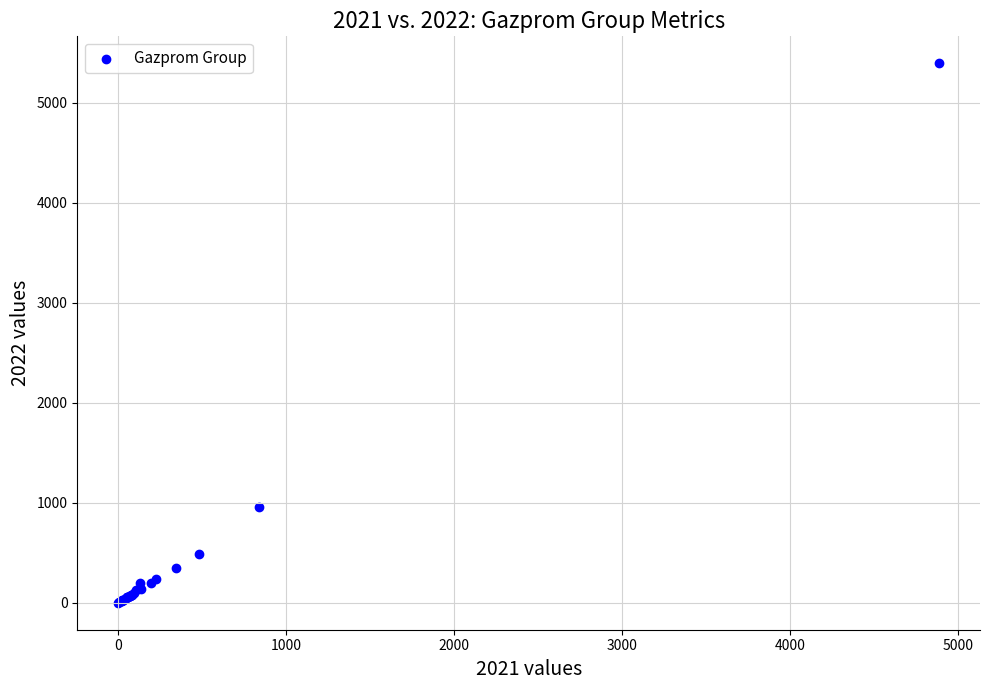

What Y value in the scatter plot is closest to 2696?

953.7